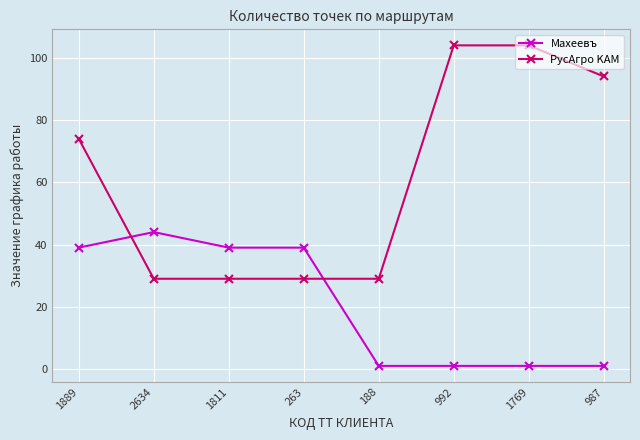

After their last crossing, which series has the higher values: Махеевъ or РусАгро KAM?

РусАгро KAM